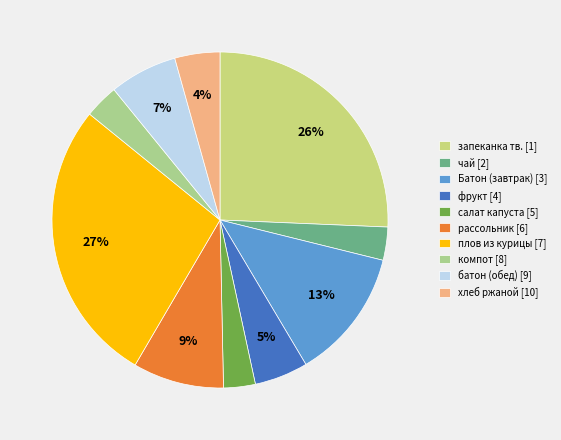

Count the number of slices in the pie.

10